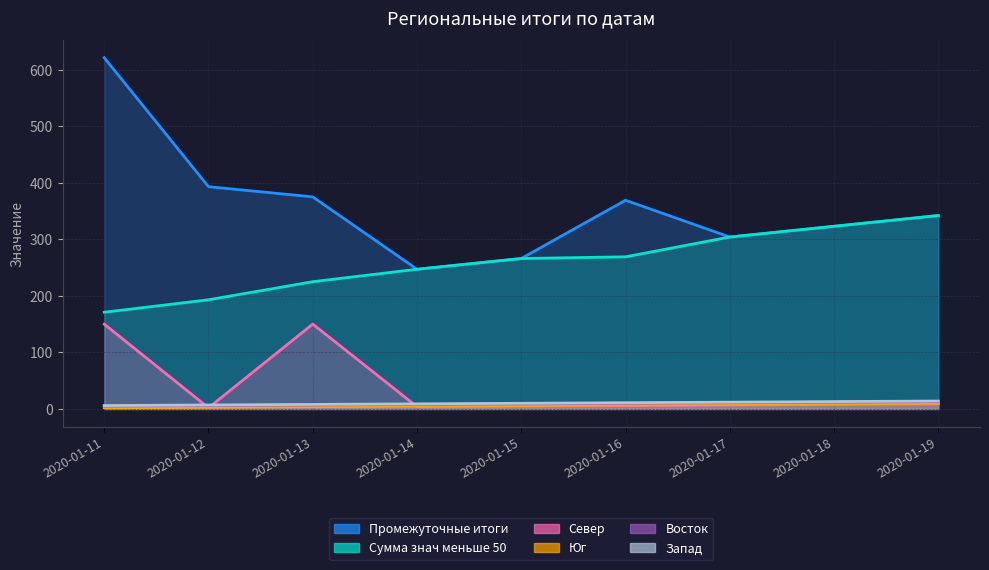

Reading left to right, list all the values displayed in this chart.

Промежуточные итоги: 621	393	375	247	266	369	304	323	342
Сумма знач меньше 50: 171	193	225	247	266	269	304	323	342
Север: 150	2	150	4	5	6	7	8	9
Юг: 2	3	4	5	6	7	8	9	10
Восток: 5	6	7	8	9	10	11	12	13
Запад: 6	7	8	9	10	11	12	13	14